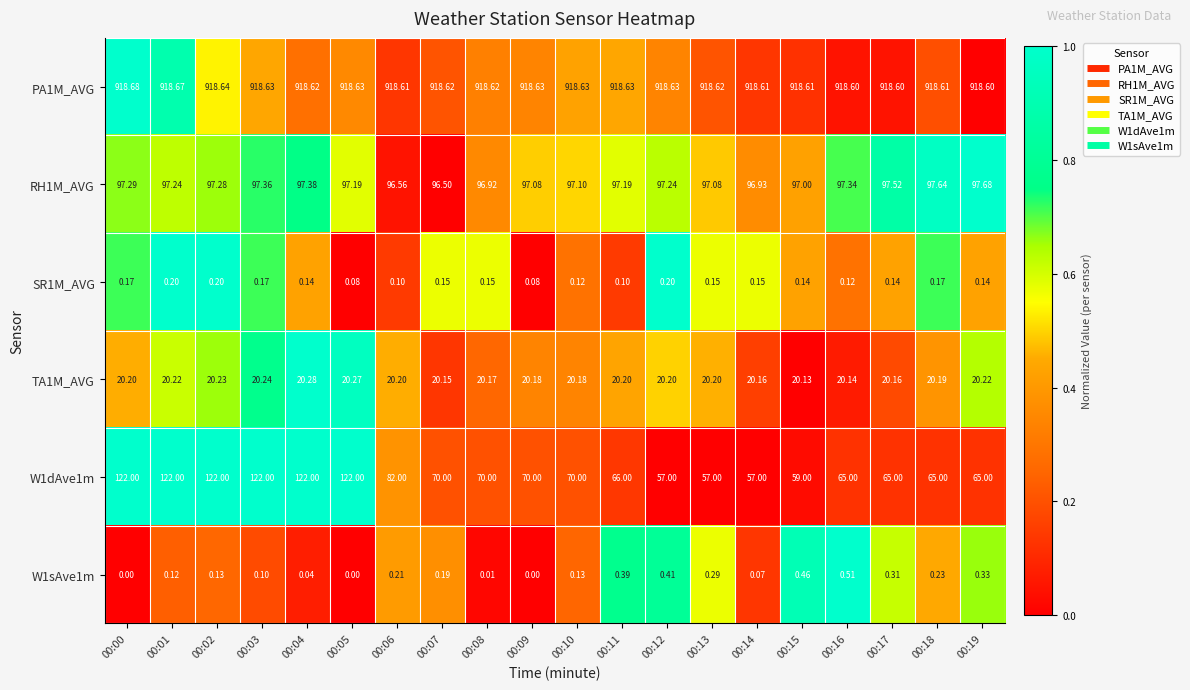

Is the value of W1sAve1m at 00:17 greater than the value of W1dAve1m at 00:16?

No